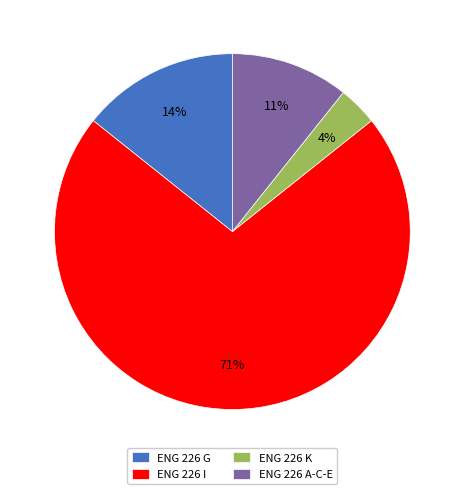

Which category has the smallest portion of the pie?

ENG 226 K